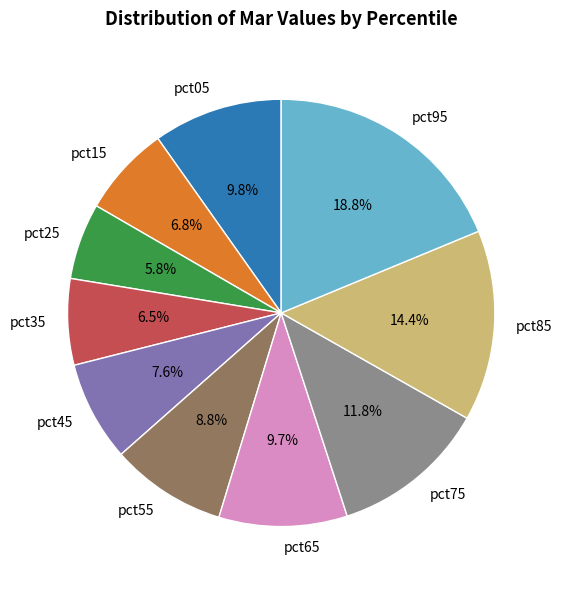

Is the sum of pct75 and pct05 greater than half?

No